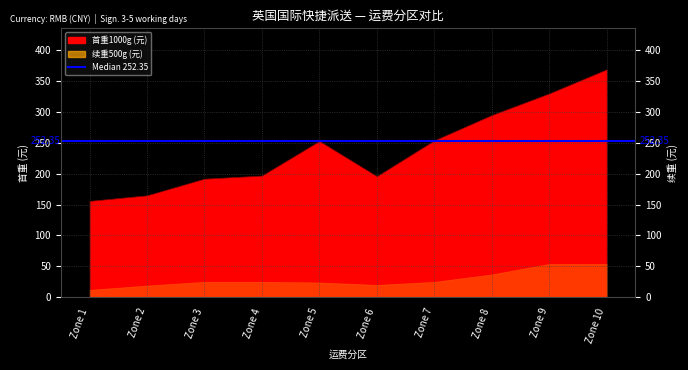

Count the number of categories in the chart.

10